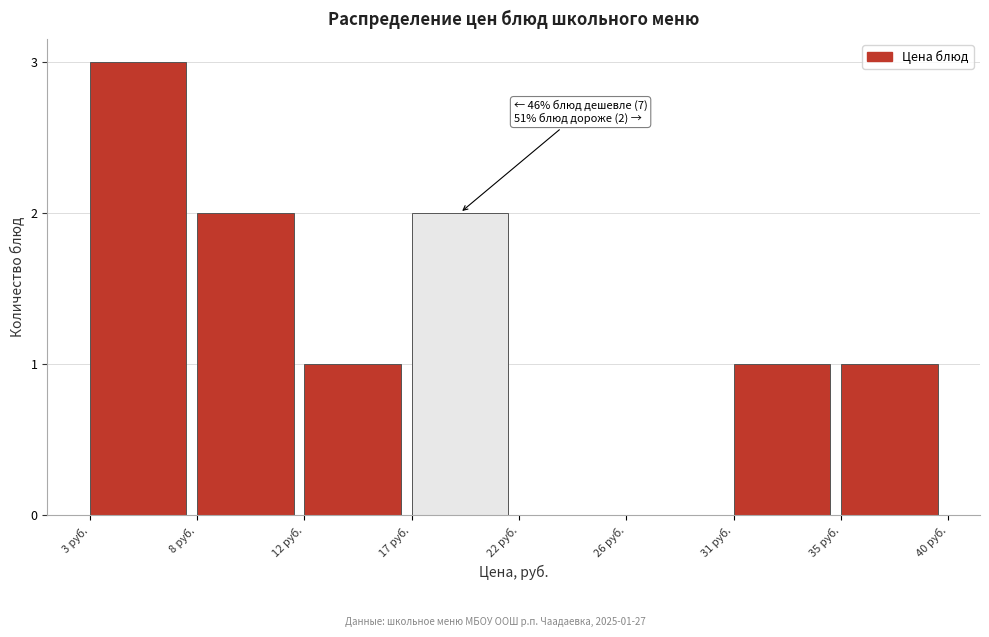

Reading left to right, extract all data points from this chart.

3 руб.=3	8 руб.=2	12 руб.=1	17 руб.=2	22 руб.=0	26 руб.=0	31 руб.=1	35 руб.=1